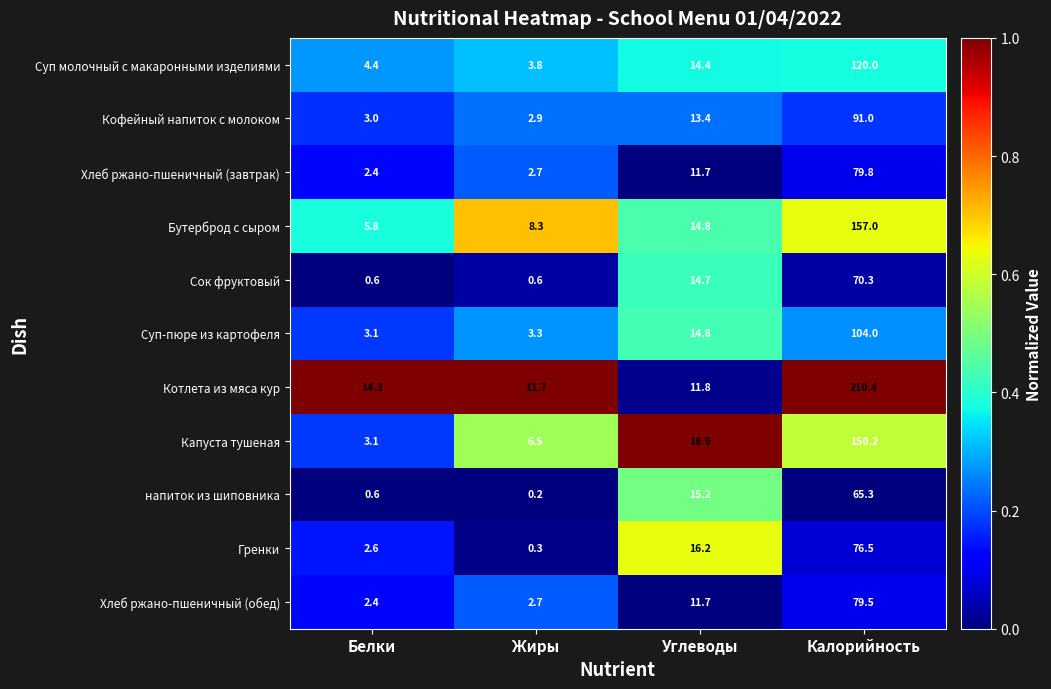

Which series has the largest total across all categories?

Котлета из мяса кур